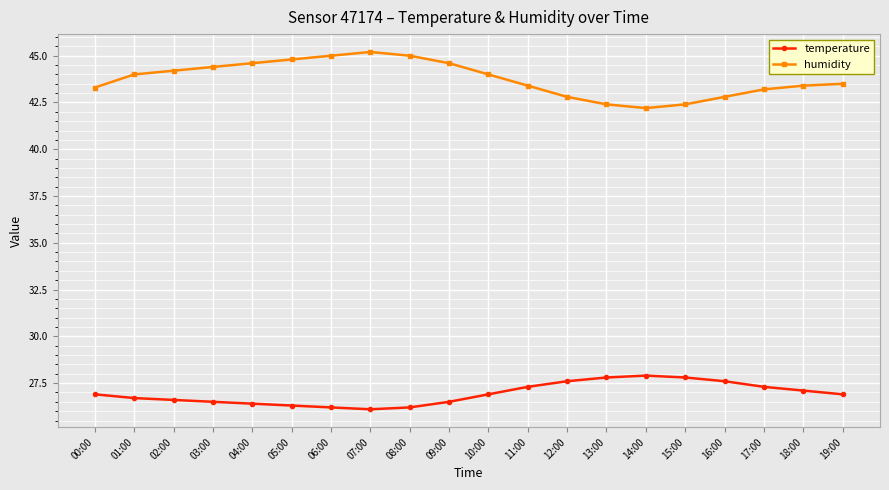

What is the sum of all temperature values?

538.6